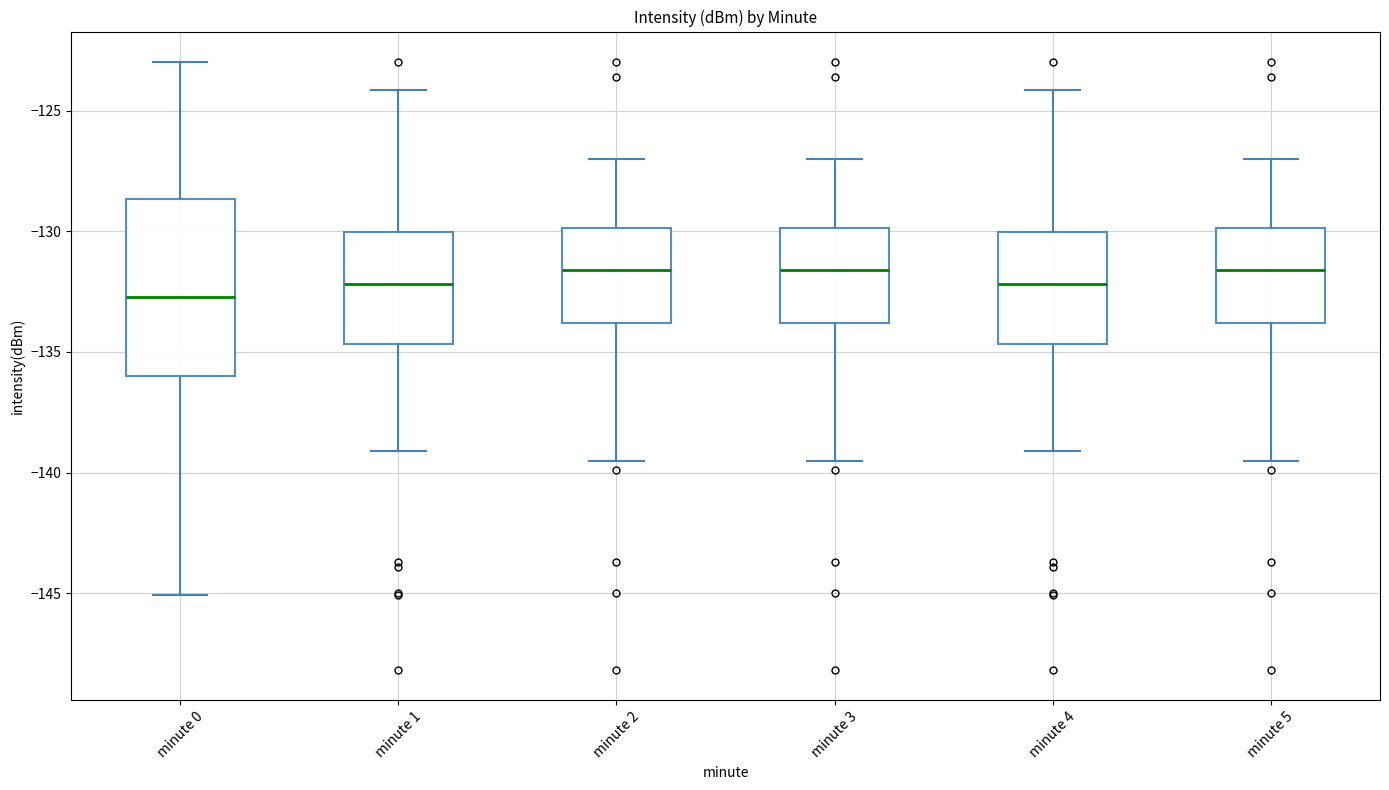

Reading left to right, transcribe this box plot: for each box, give where its median line is, the range the box spans, and where its two whiskers end, as read against the y-axis. The values are not printed on the chart, so give them approximately, as read against the axis.

minute 0: median -132.5, box -136.0 to -128.5, whiskers -145.0 to -123.0
minute 1: median -132.0, box -134.5 to -130.0, whiskers -139.0 to -124.0
minute 2: median -131.5, box -134.0 to -130.0, whiskers -139.5 to -127.0
minute 3: median -131.5, box -134.0 to -130.0, whiskers -139.5 to -127.0
minute 4: median -132.0, box -134.5 to -130.0, whiskers -139.0 to -124.0
minute 5: median -131.5, box -134.0 to -130.0, whiskers -139.5 to -127.0